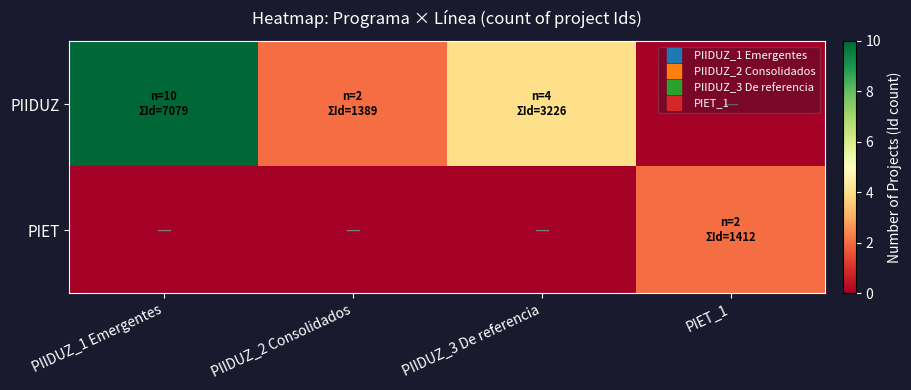

What is the total value across all series at PIIDUZ_3 De referencia?

4